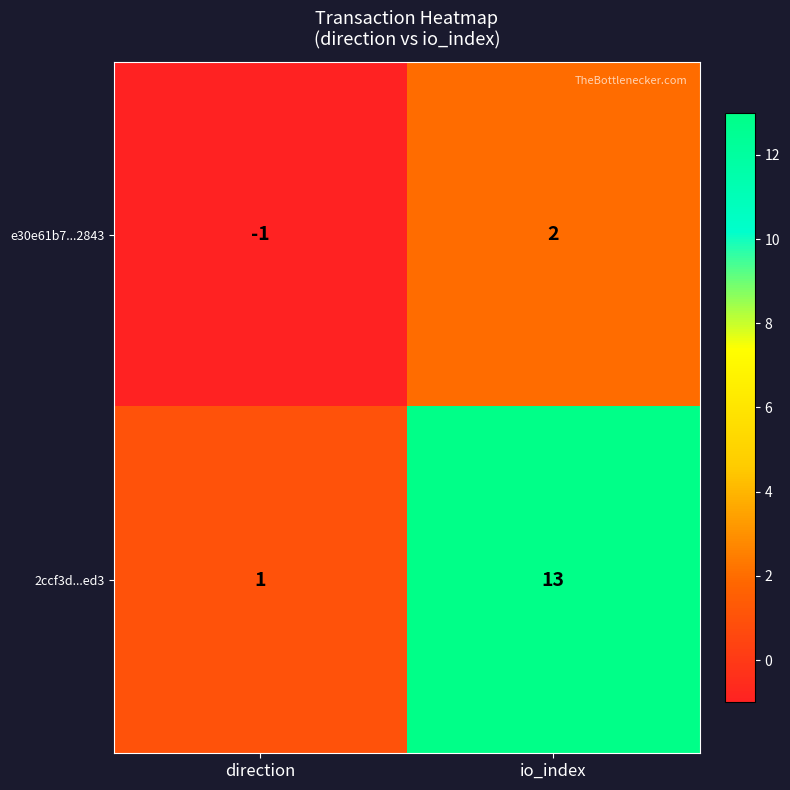

At which label does e30e61b7...2843 reach its minimum?

direction